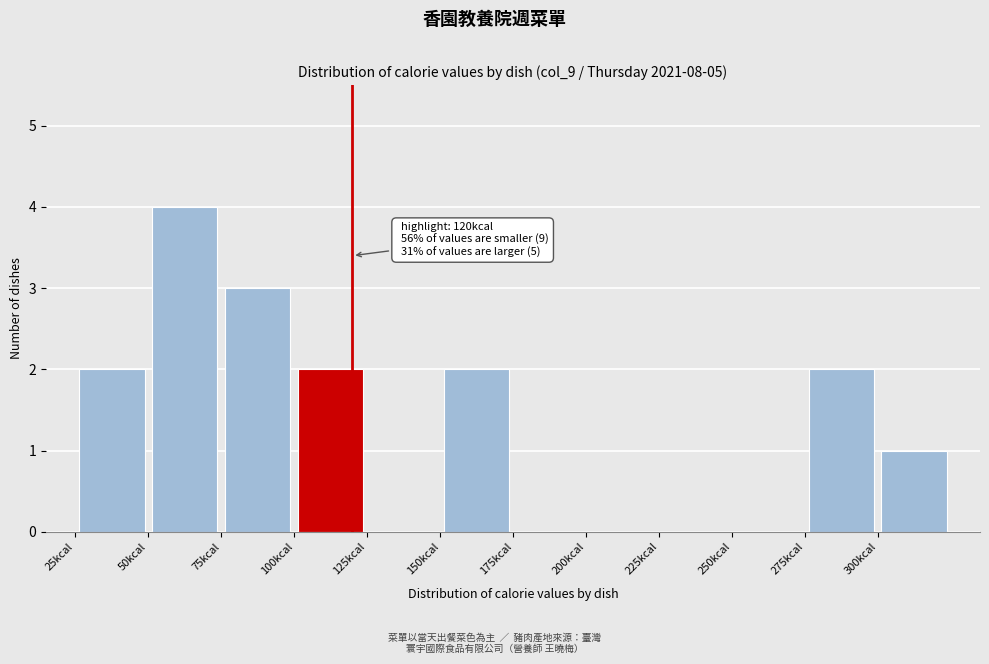

Over which range of the x-axis is the bar tallest?

50 to 75